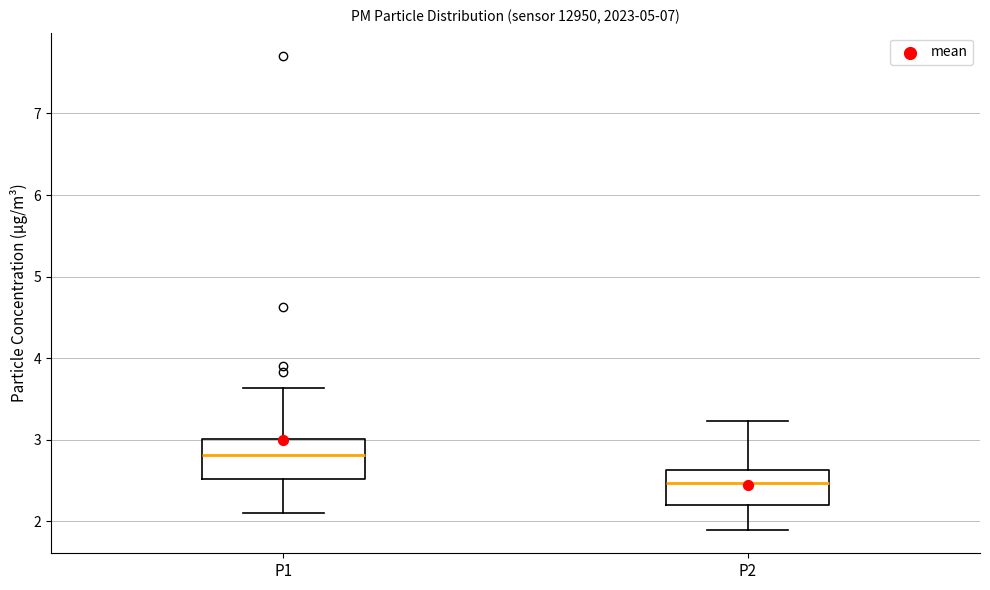

Reading left to right, read every box against the y-axis: the position of its median line, the range the box covers, and the ends of its whiskers. The values are not printed on the chart, so give them approximately, as read against the axis.

P1: median 2.8, box 2.5 to 3.0, whiskers 2.1 to 3.6
P2: median 2.5, box 2.2 to 2.6, whiskers 1.9 to 3.2